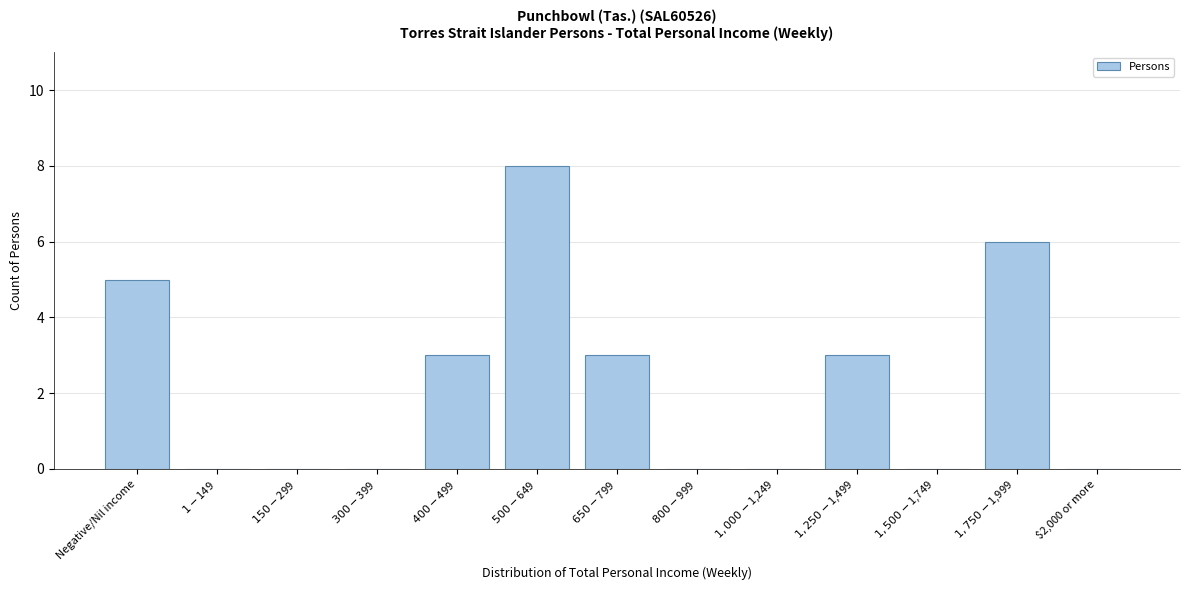

The chart shows a value of 0 at $2,000 or more. True or false?

True